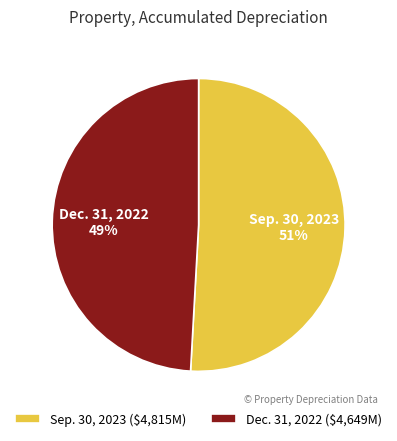

Count the number of slices in the pie.

2